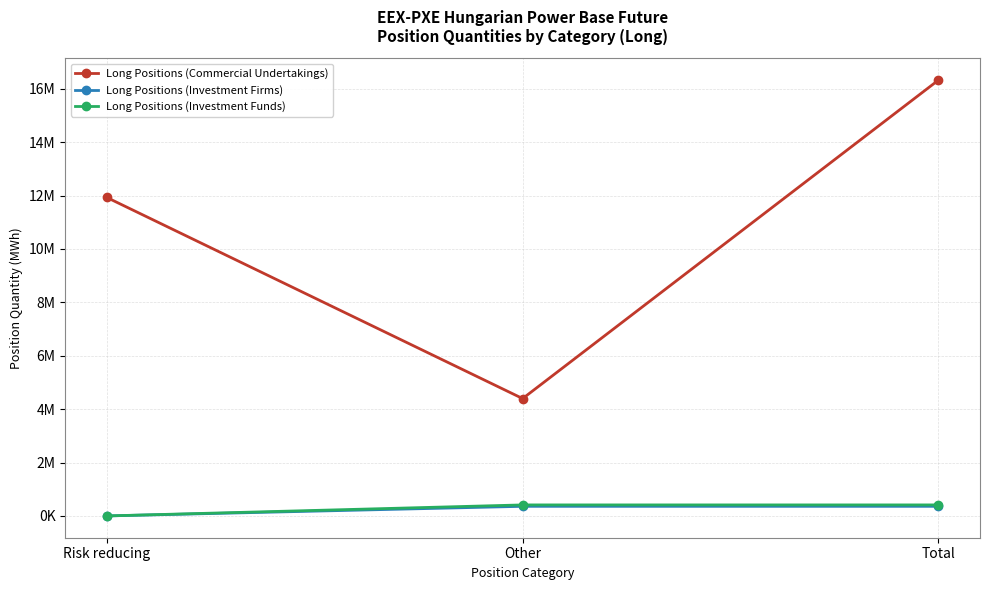

Where does the Long Positions (Commercial Undertakings) series first go above 11927192?

Total